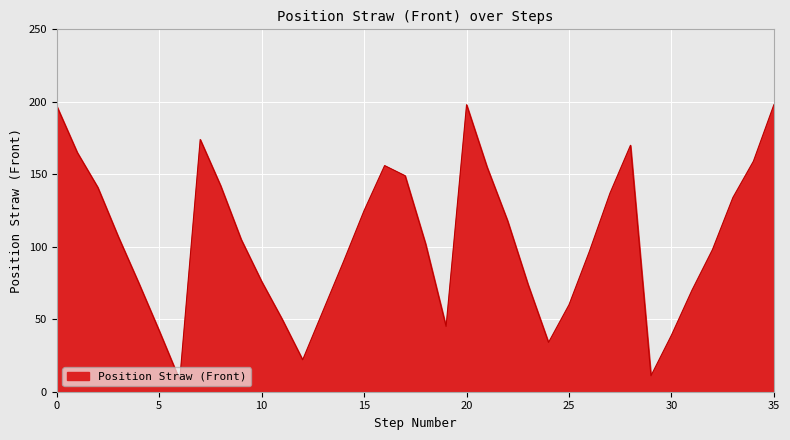

What is the minimum value shown in the chart?

8